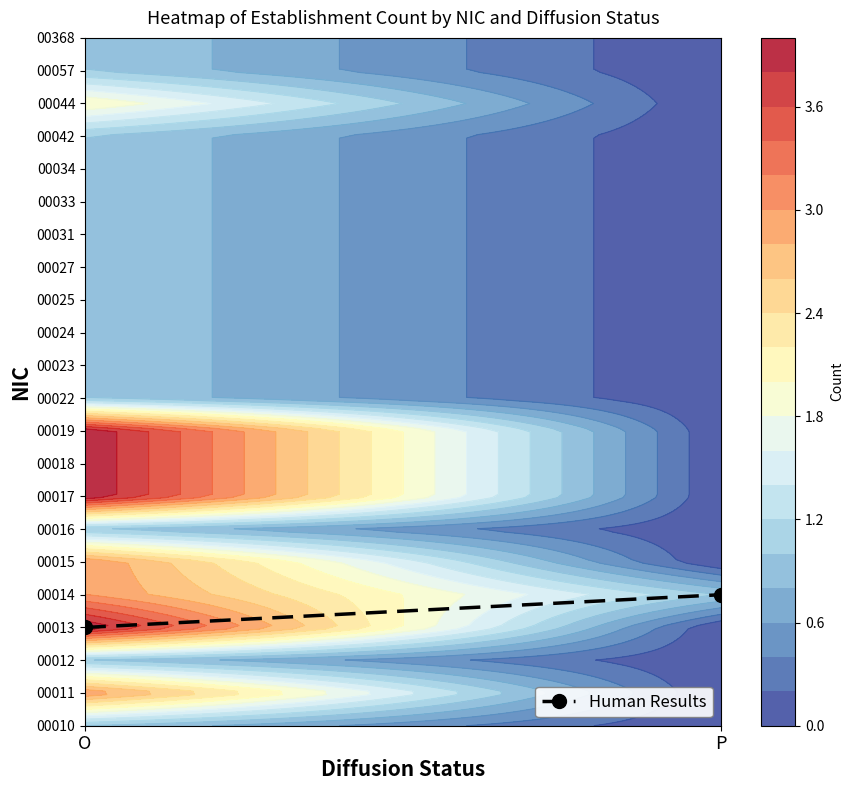

Count the number of categories in the chart.

2